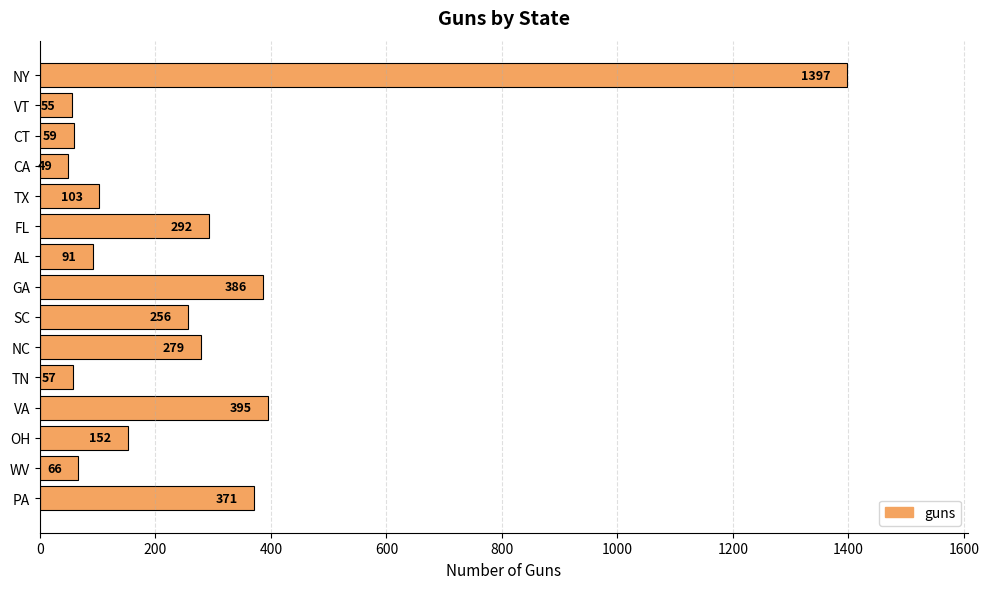

Does the chart contain stacked bars?

No